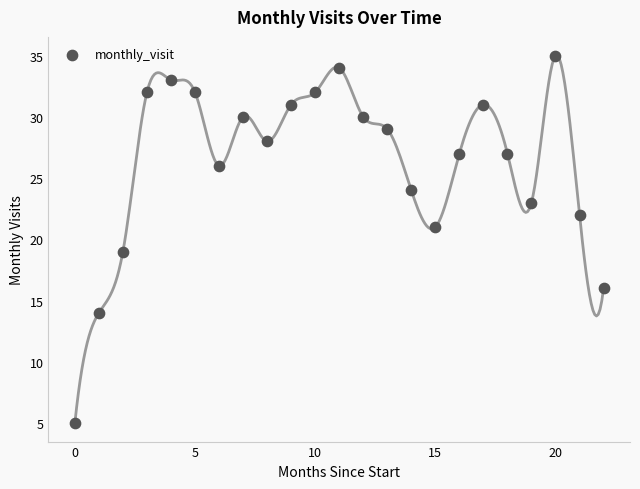

What is the range of Y values (max minus min)?

30